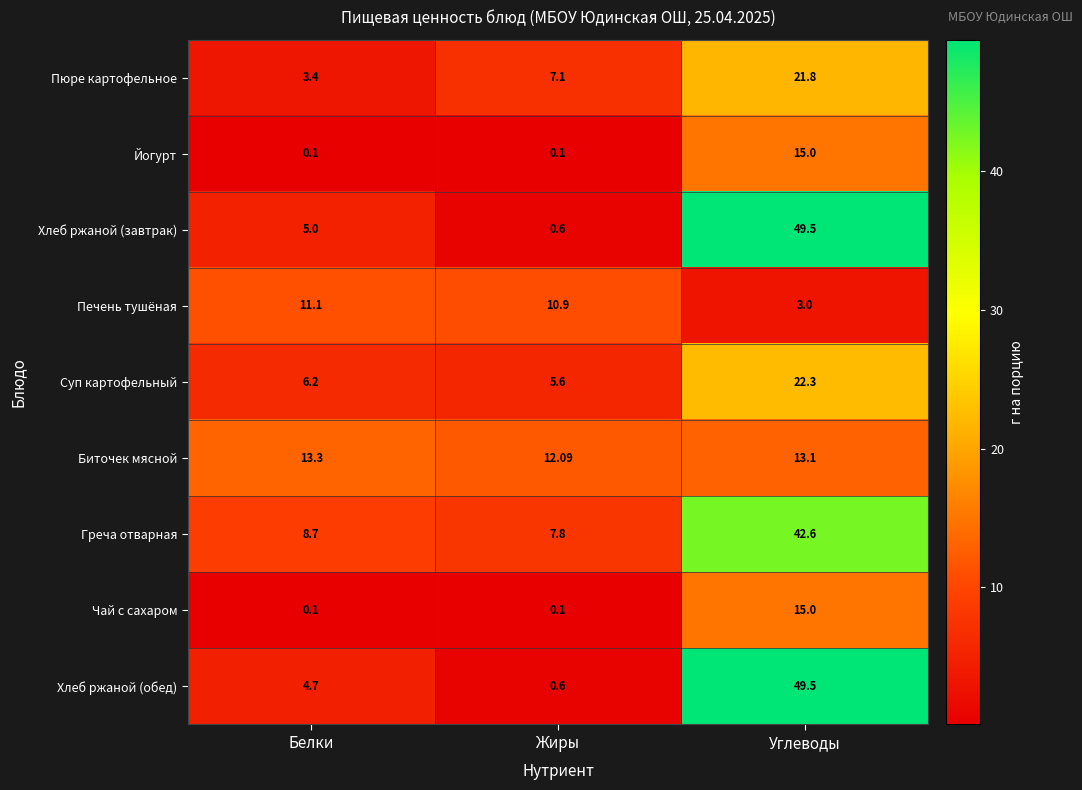

What is the difference between the highest and lowest values at Жиры?

12.0